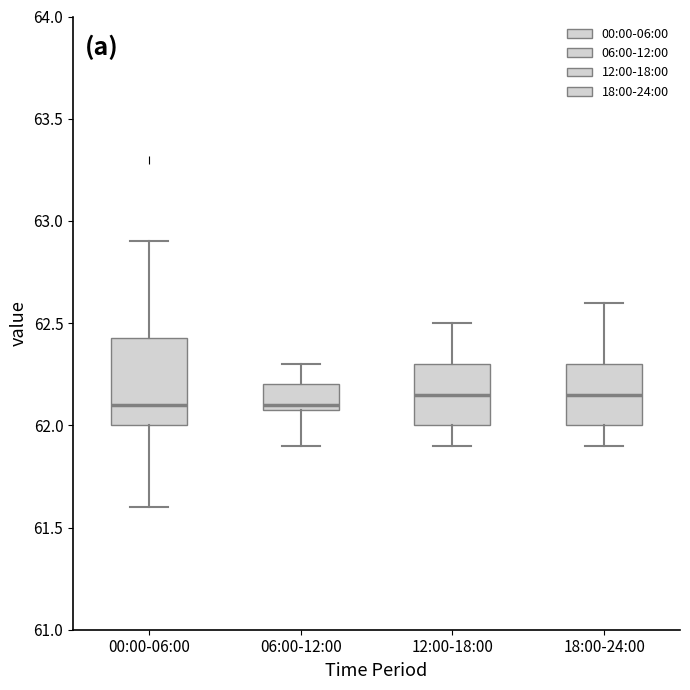

Reading left to right, transcribe this box plot: for each box, give where its median line is, the range the box spans, and where its two whiskers end, as read against the y-axis. The values are not printed on the chart, so give them approximately, as read against the axis.

00:00-06:00: median 62.10, box 62.00 to 62.45, whiskers 61.60 to 62.90
06:00-12:00: median 62.10 (just above the box's lower edge), box 62.10 to 62.20, whiskers 61.90 to 62.30
12:00-18:00: median 62.15, box 62.00 to 62.30, whiskers 61.90 to 62.50
18:00-24:00: median 62.15, box 62.00 to 62.30, whiskers 61.90 to 62.60